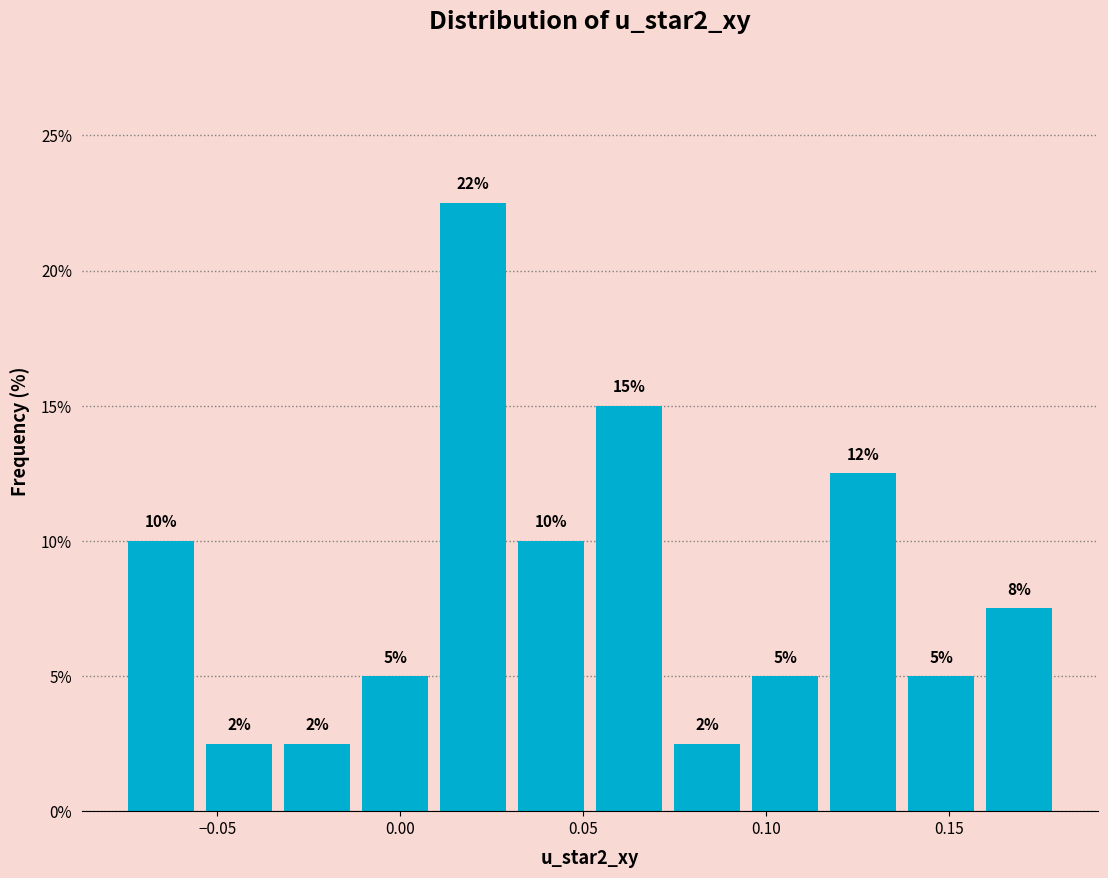

Which range on the x-axis has the tallest bar?

0.010 to 0.030